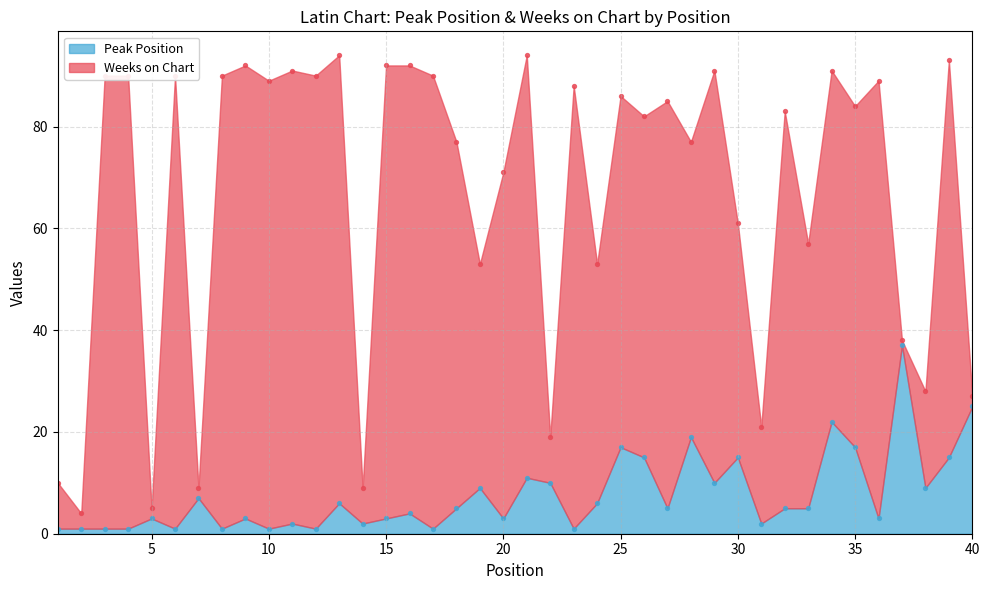

Between 28 and 21, which is larger?

28